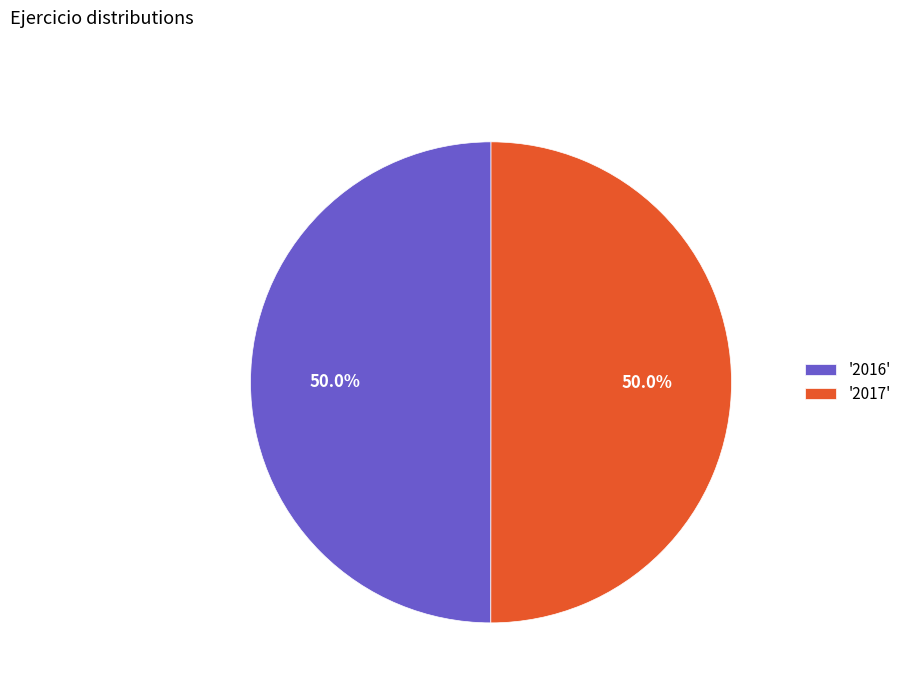

What percentage do '2017' and '2016' together represent?

100.0%